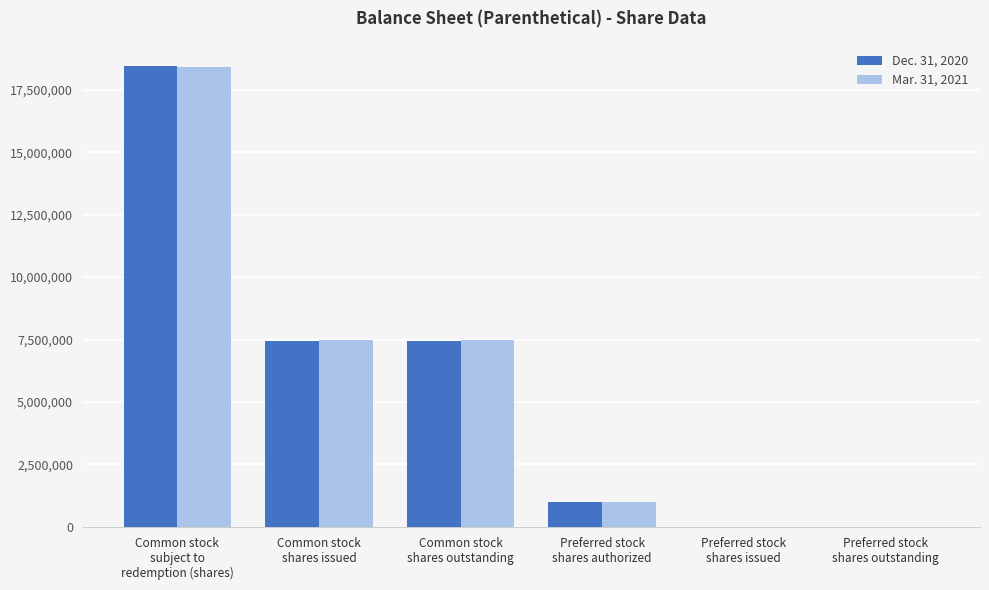

What is the average value of the Mar. 31, 2021 series?

5727621